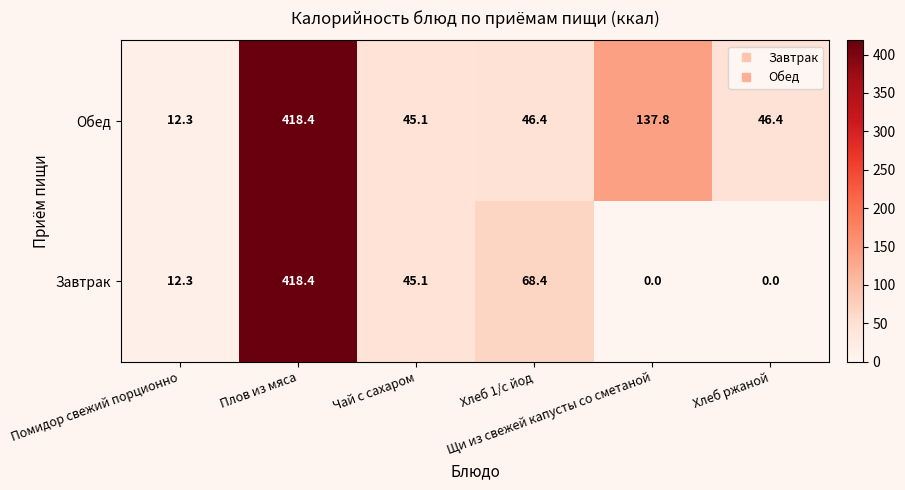

Which series has the largest range (max minus min)?

Завтрак